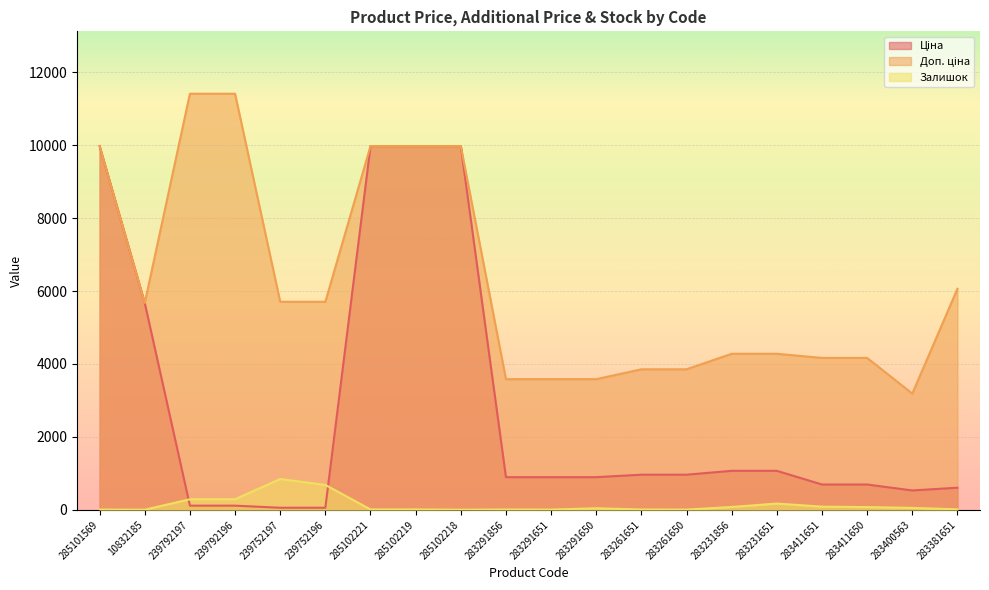

In Залишок, how many points are higher than both neighbors (excluding endpoints)?

4